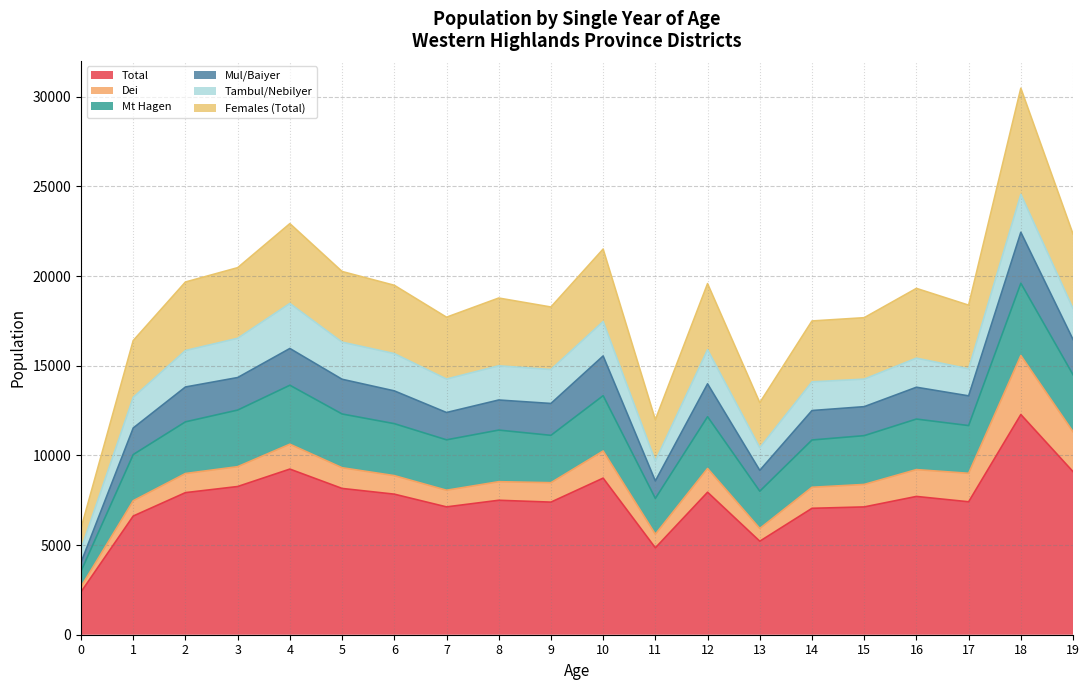

How many lines are shown in the chart?

6